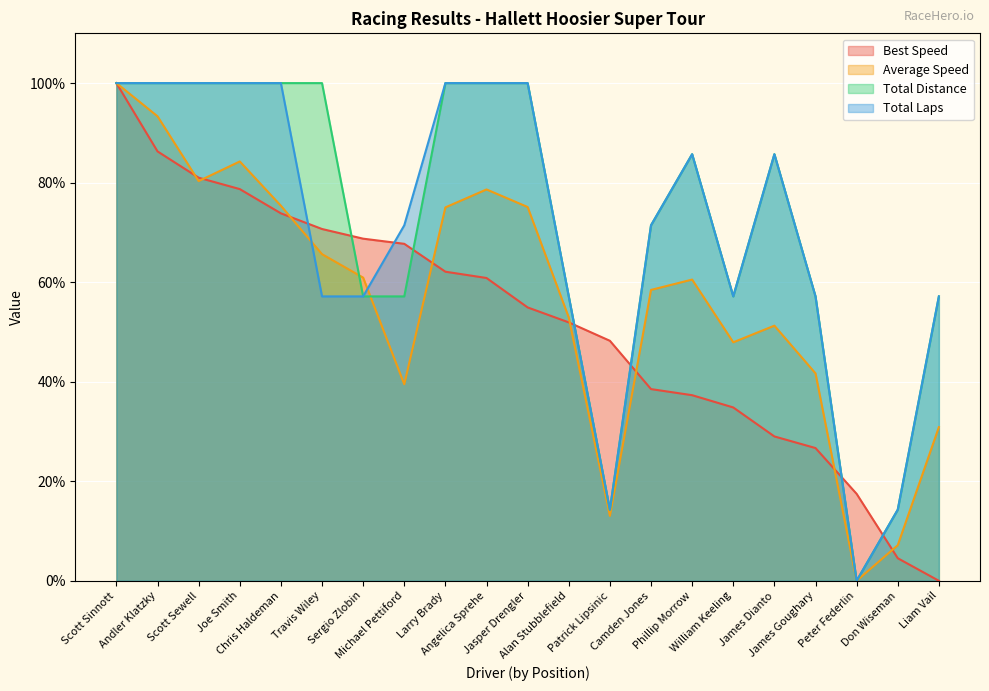

What are all the series names shown in the legend?

Best Speed, Average Speed, Total Distance, Total Laps